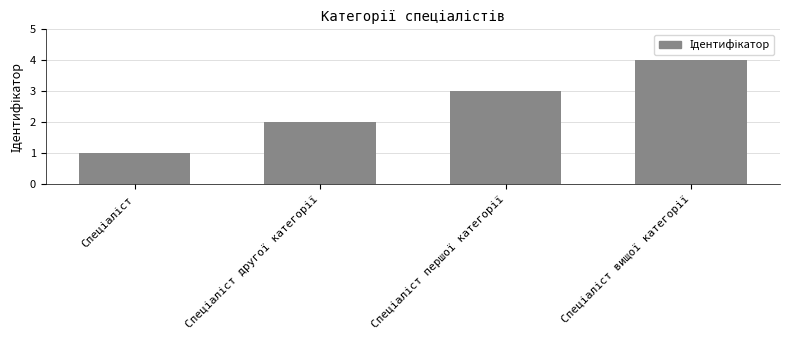

Count the number of categories in the chart.

4